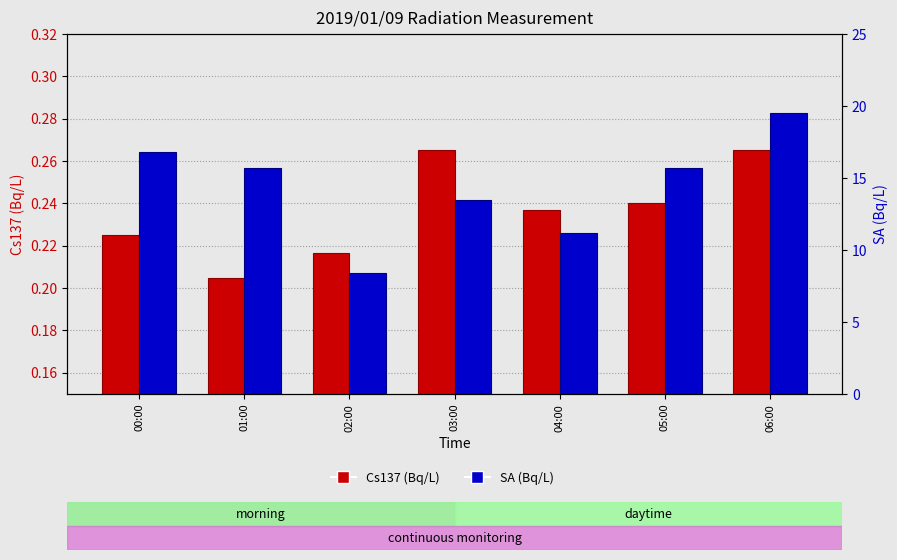

Is the value of Cs137 (Bq/L) at 05:00 greater than the value of SA (Bq/L) at 02:00?

No